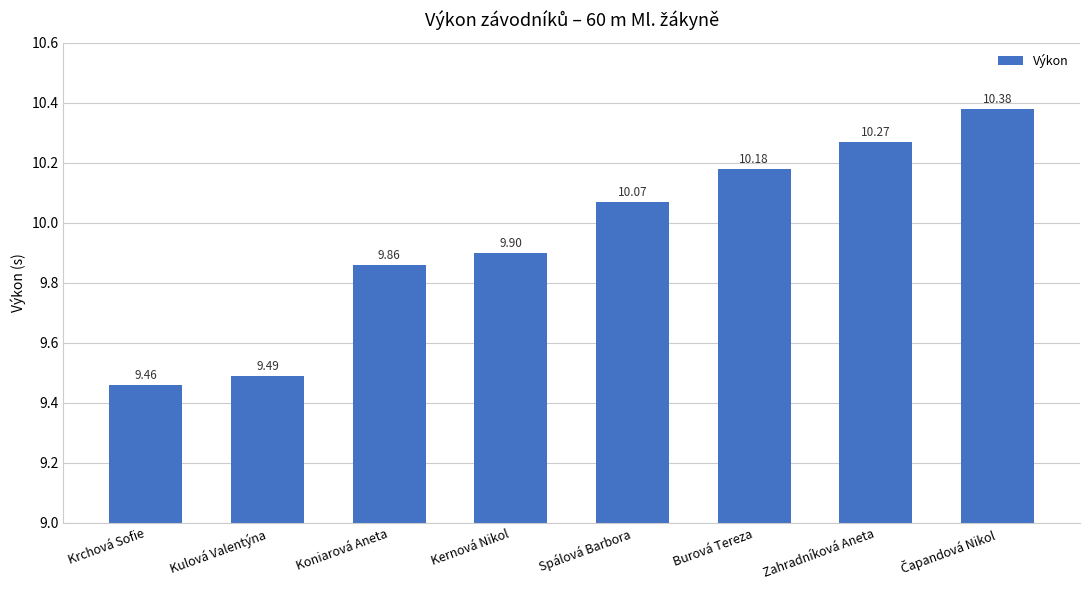

What is the sum of the values at Krchová Sofie and Kernová Nikol?

19.4